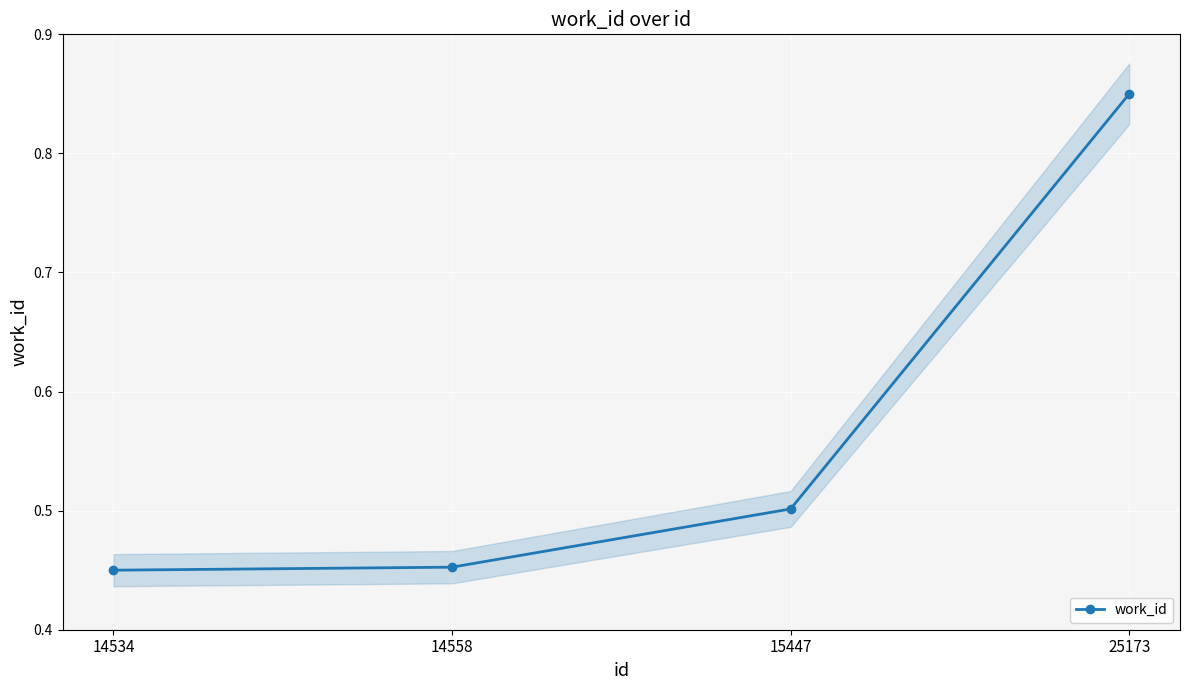

Count the values in the range 0 to 1.

4